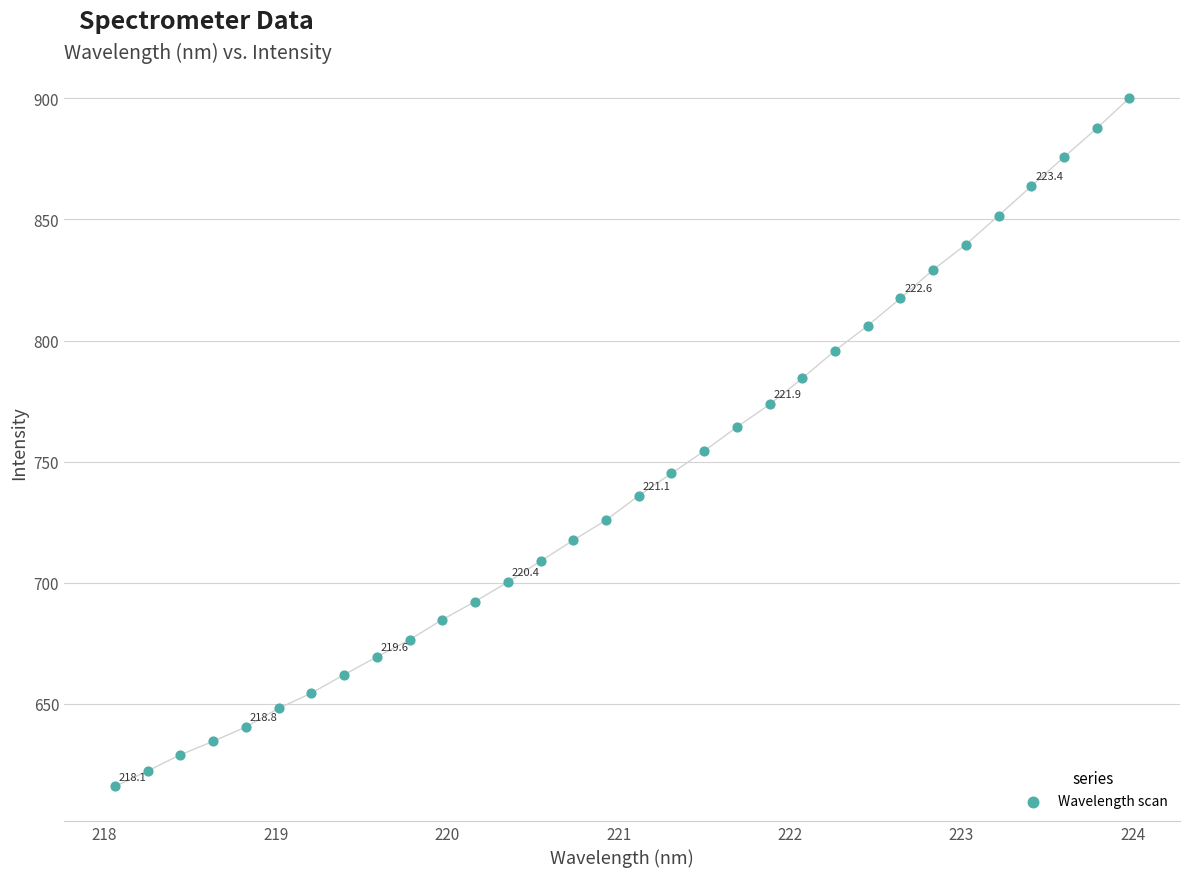

What is the range of Y values (max minus min)?

284.2